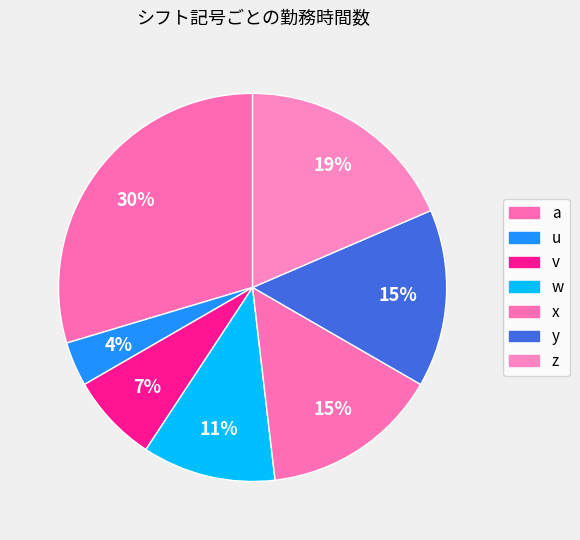

To the nearest percent, what percentage of the pie is y?

15%